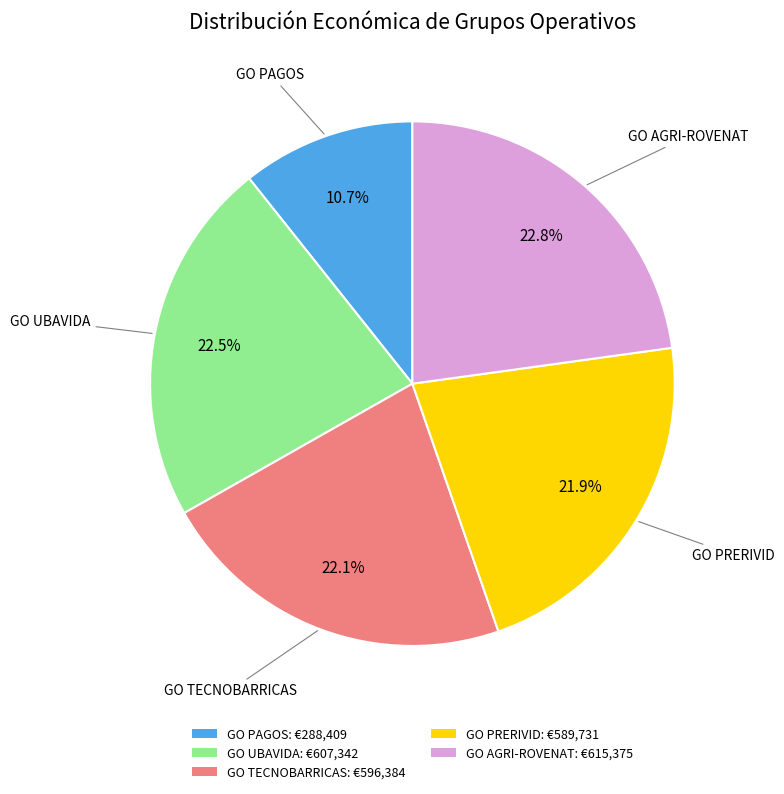

Which has a higher value, GO PRERIVID: €589,731 or GO PAGOS: €288,409?

GO PRERIVID: €589,731